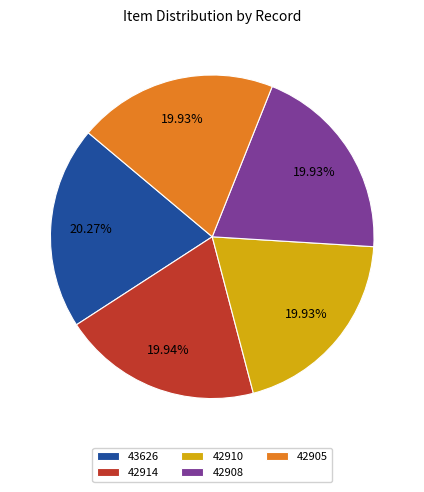

What is the ratio of the value at 43626 to the value at 42910?

1.0